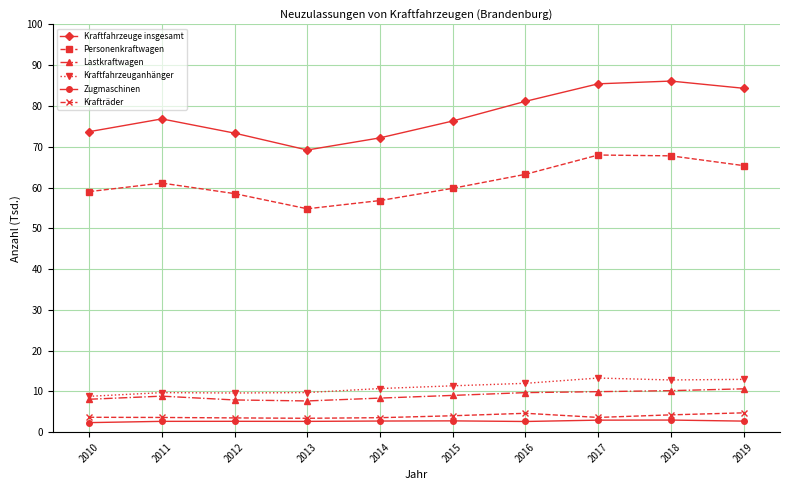

What is the value of the Krafträder point at the 2nd from the left?

3.6